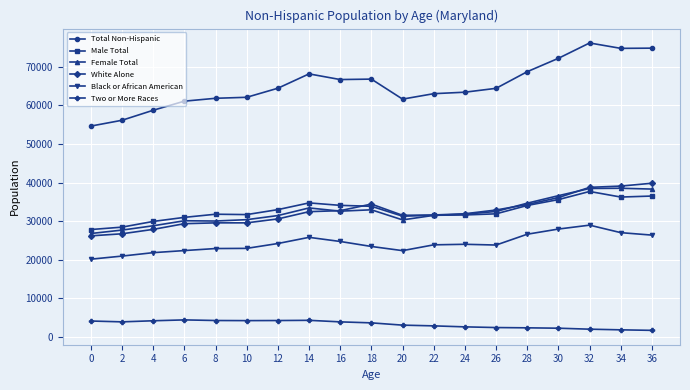

What is the lowest value of the White Alone series?

26195